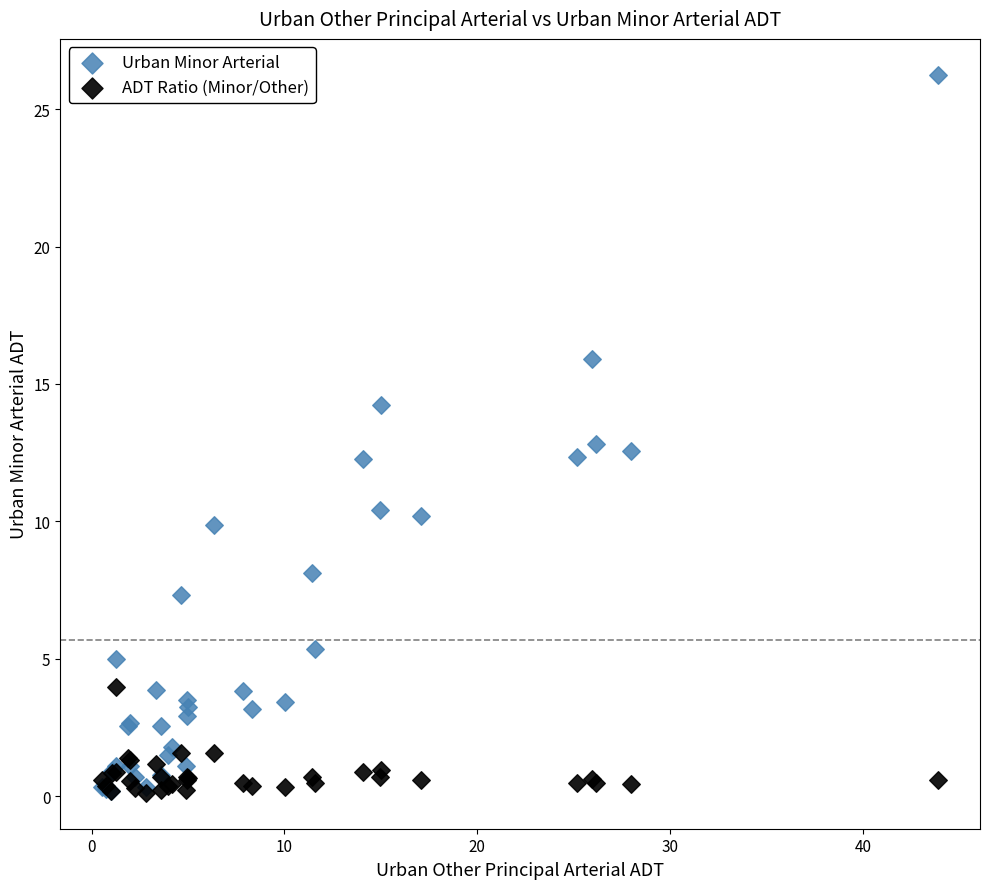

What are all the series names shown in the legend?

Urban Minor Arterial, ADT Ratio (Minor/Other)